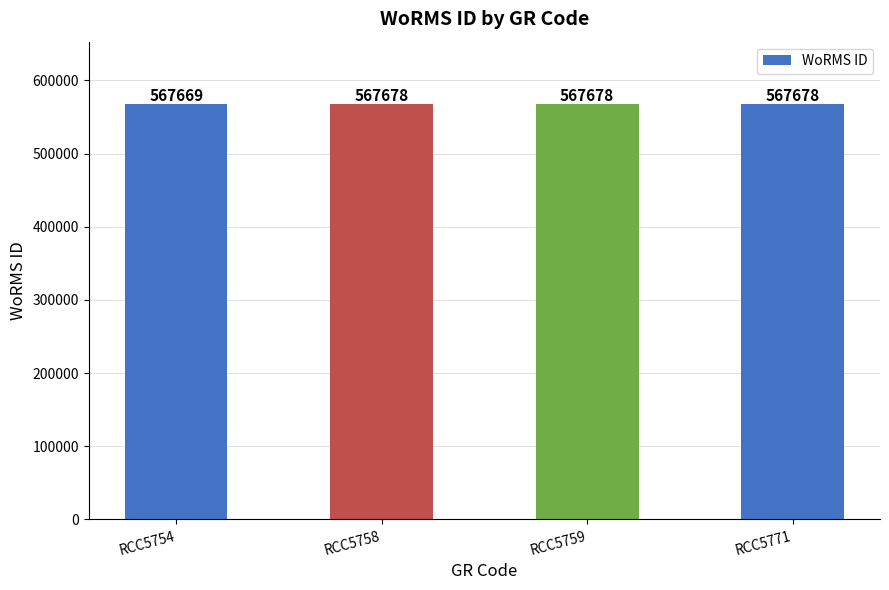

What is the value of the 4th bar from the left?

567678